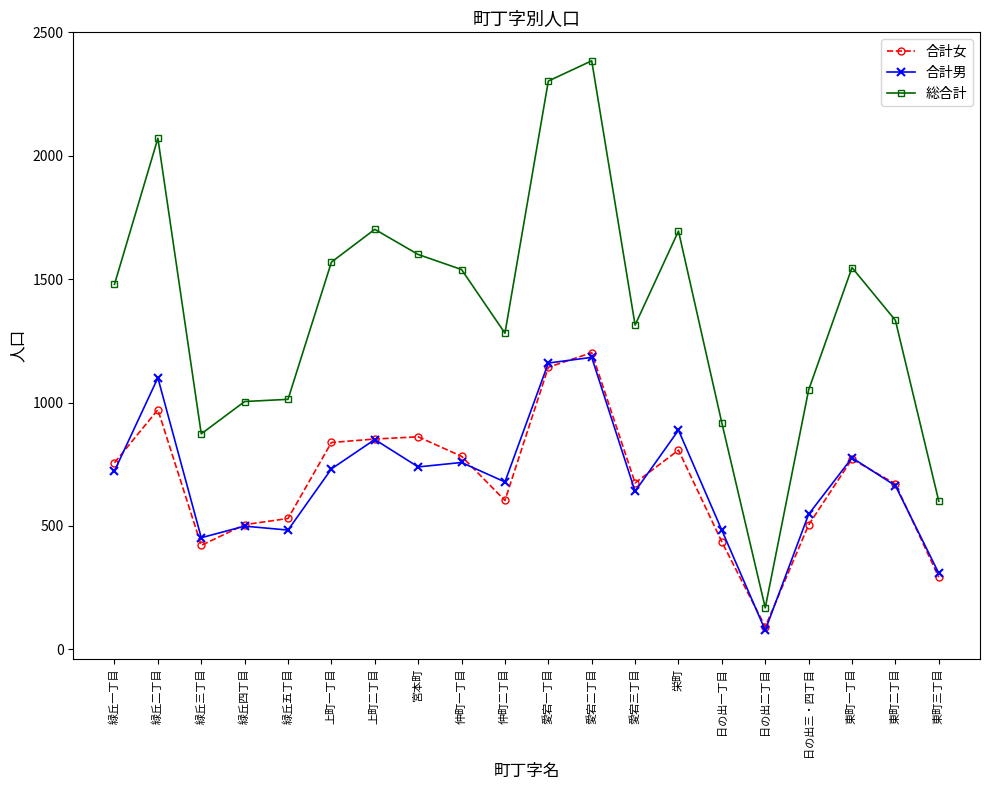

What is the sum of all 合計女 values?

13708